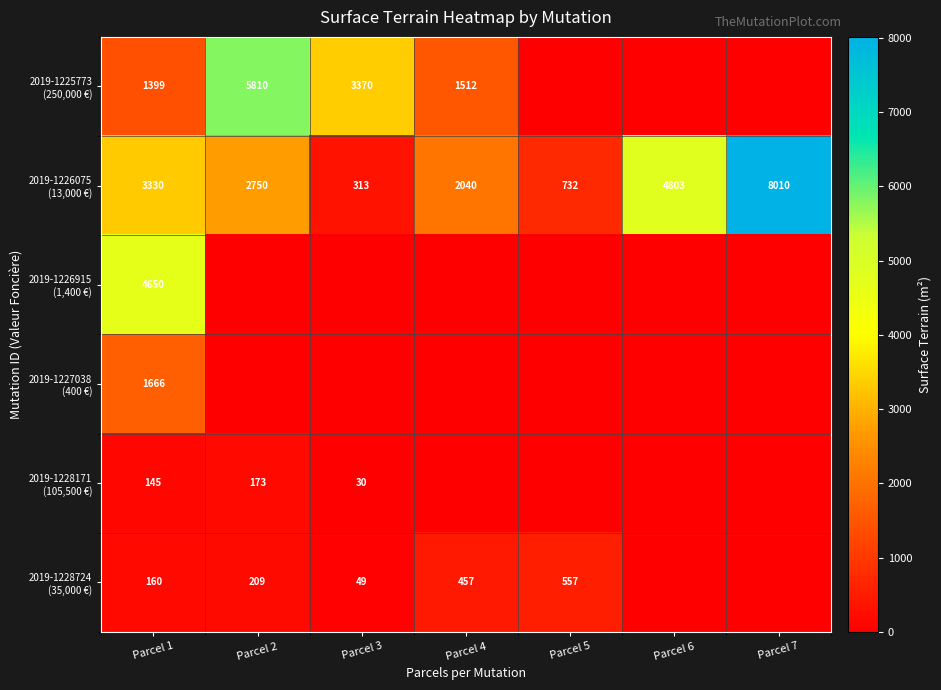

How many positive values does the 2019-1226915 (1,400 €) series have?

1